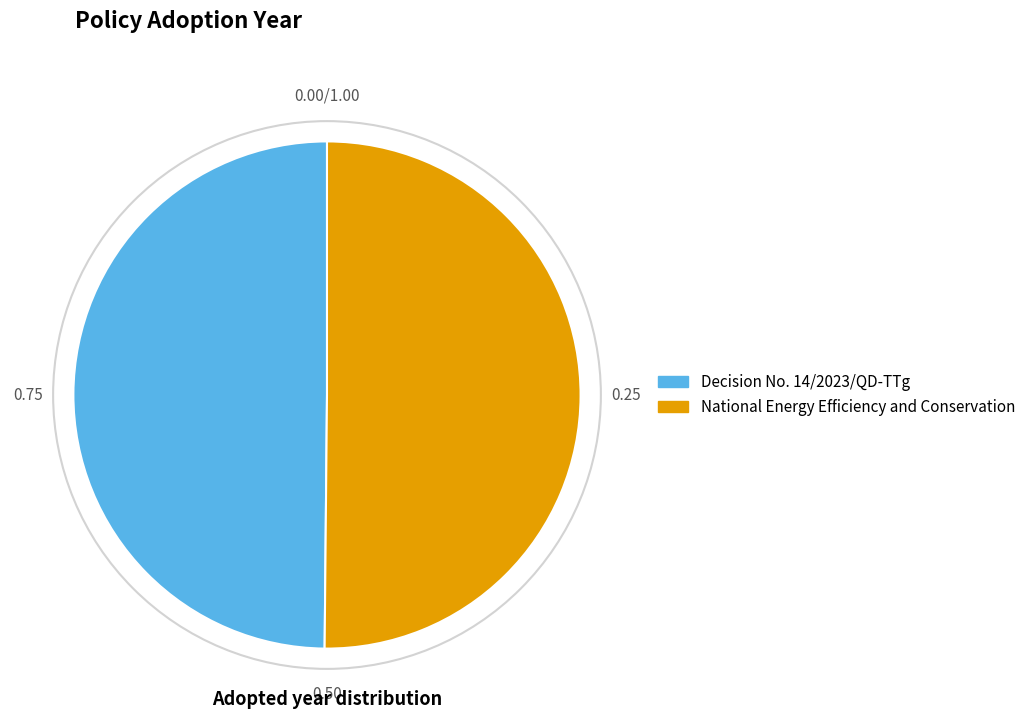

True or false: National Energy Efficiency and Conservation accounts for 58% of the total.

False